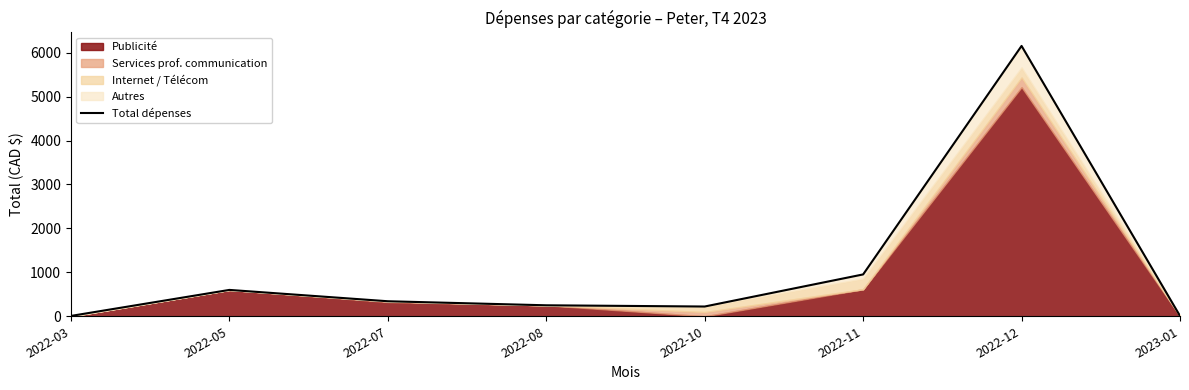

True or false: the data shows 84.9 at 2022-10.

False